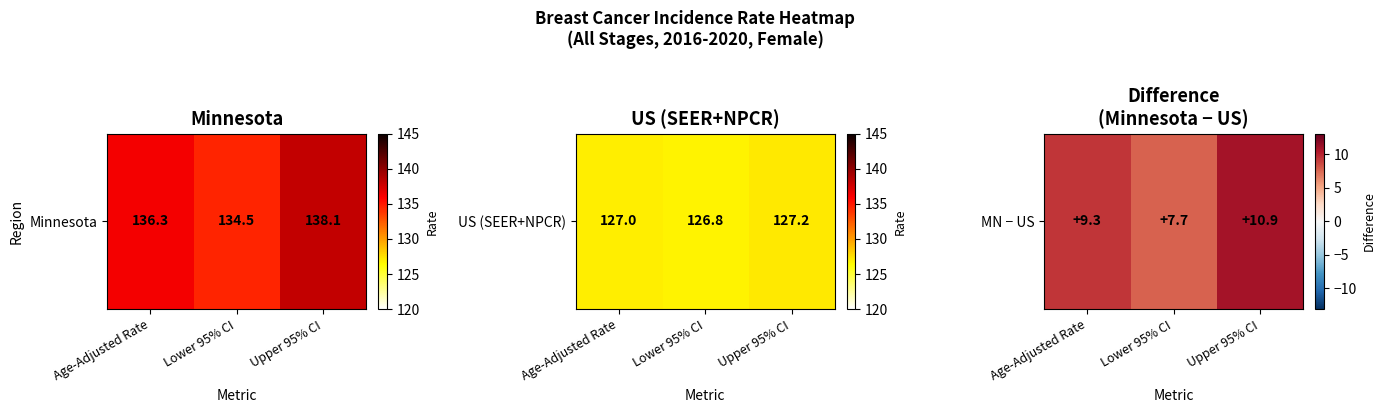

What is the approximate value at Lower 95% CI?

7.7